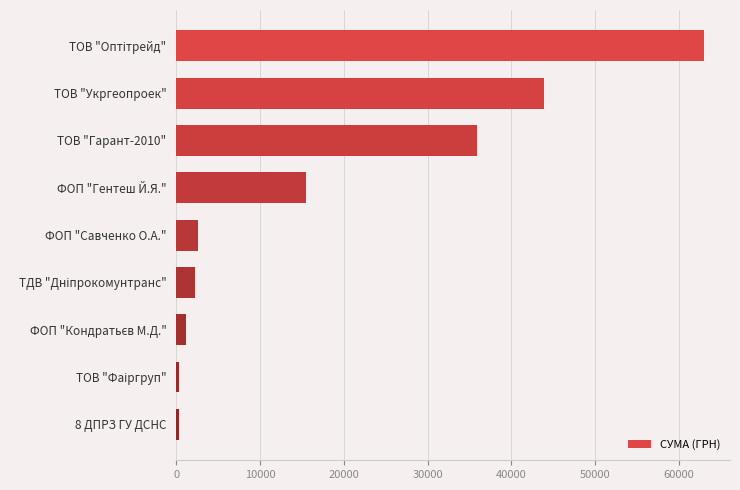

What is the value of the 1st bar from the top?

62955.0